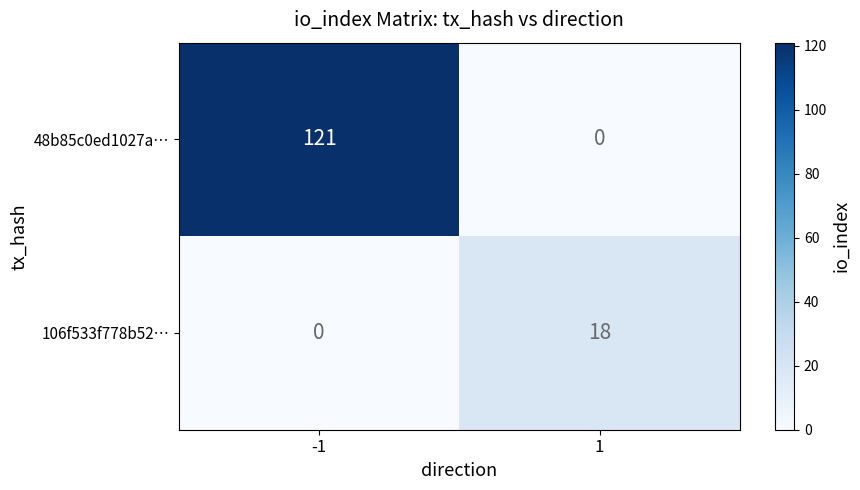

At -1, list the series in order from largest to smallest.

48b85c0ed1027a…, 106f533f778b52…